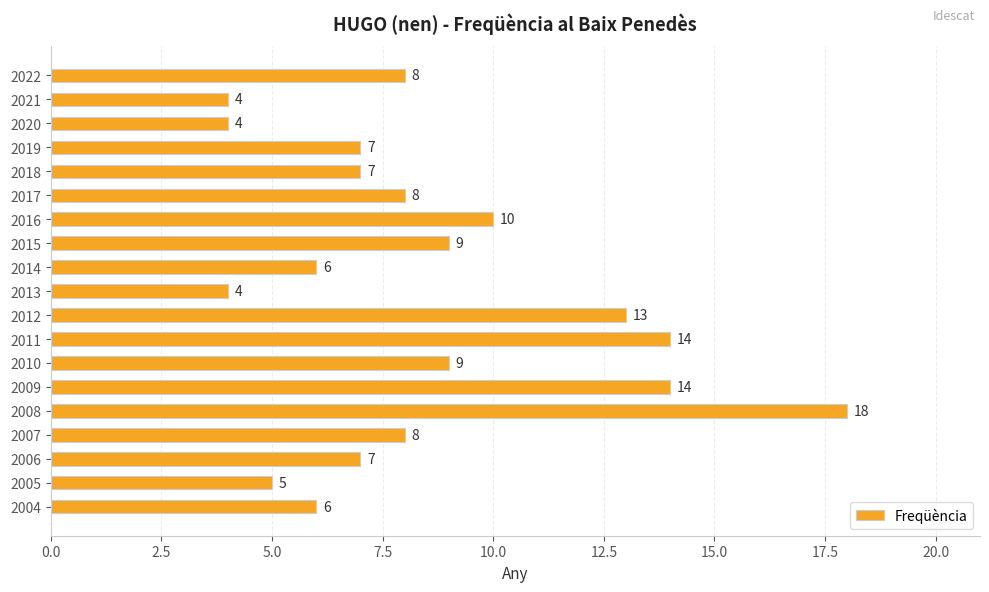

At which label is the value closest to 11?

2016